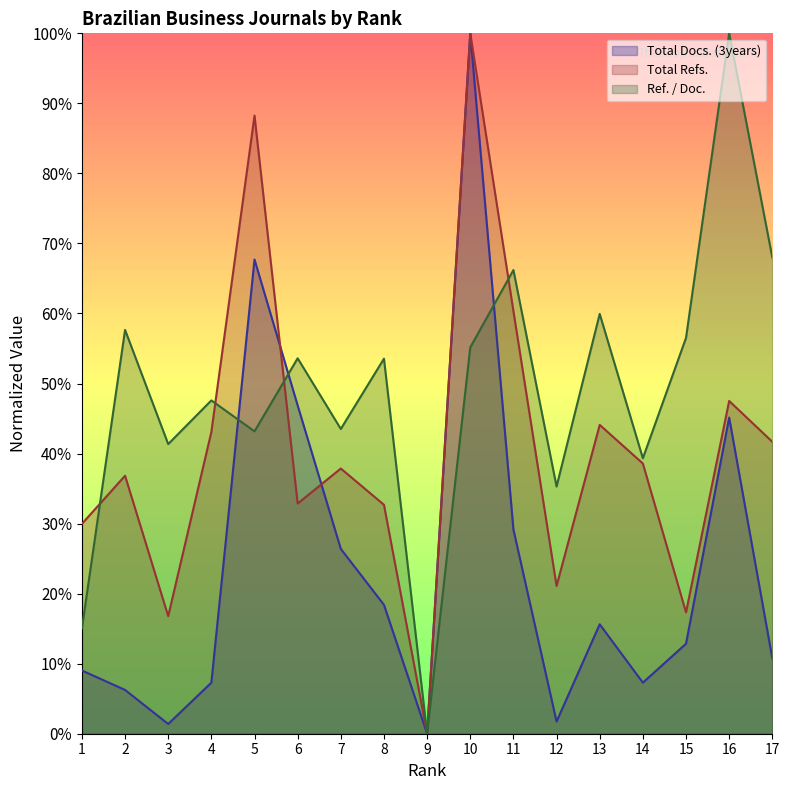

True or false: Total Docs. (3years) has a value of 115.5 at 5.

False